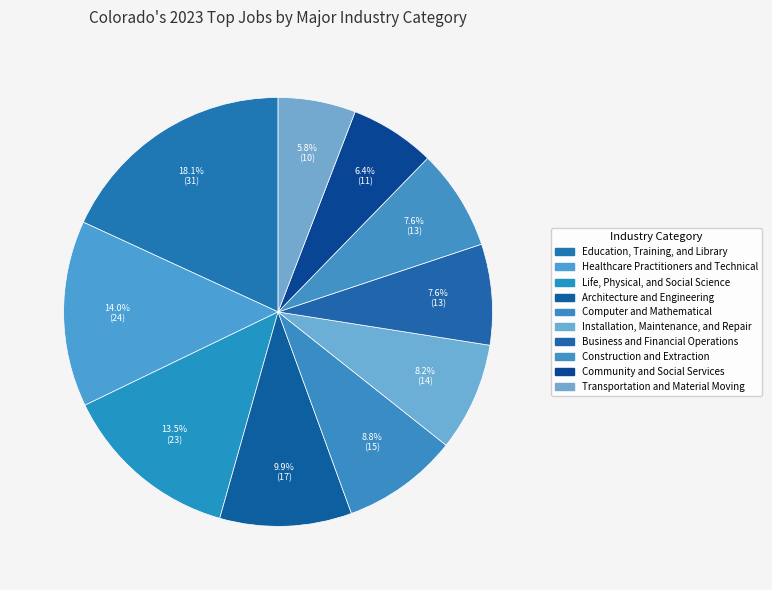

Rank the categories by value from highest to lowest.

Education, Training, and Library, Healthcare Practitioners and Technical, Life, Physical, and Social Science, Architecture and Engineering, Computer and Mathematical, Installation, Maintenance, and Repair, Business and Financial Operations, Construction and Extraction, Community and Social Services, Transportation and Material Moving